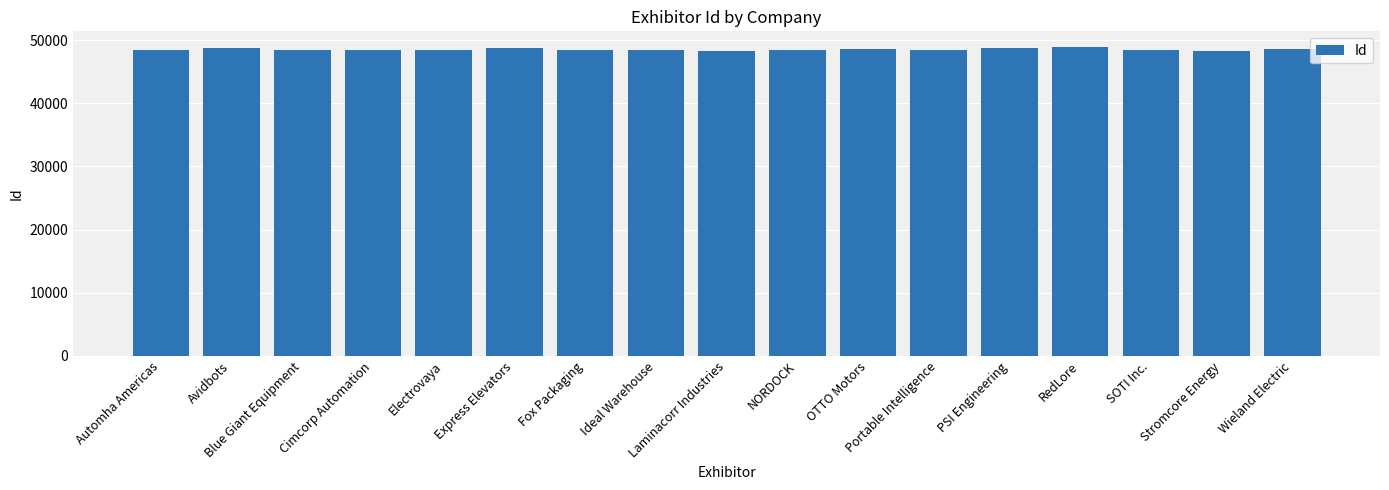

What is the greatest value displayed?

48943